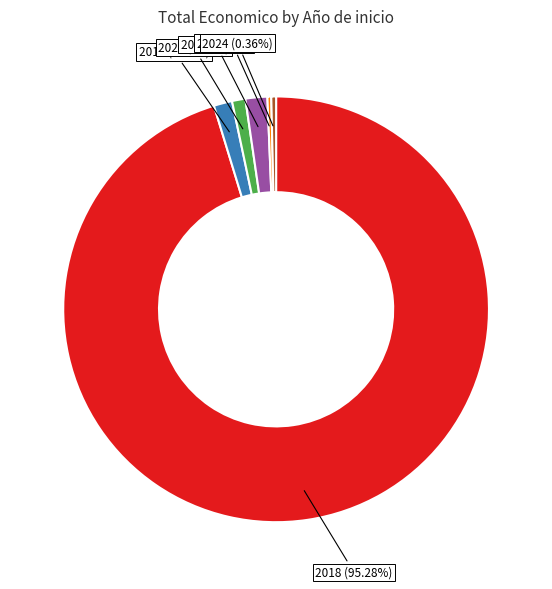

Which has a higher value, 2023 (0.29%) or 2018 (95.28%)?

2018 (95.28%)